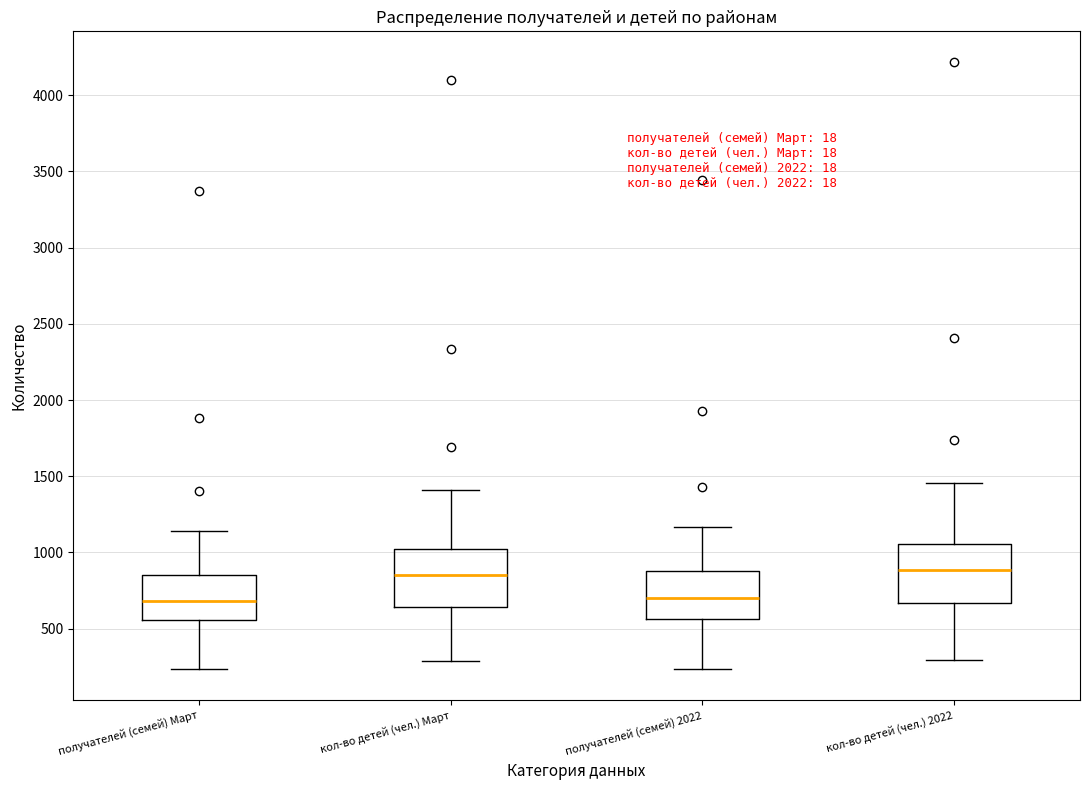

Reading left to right, transcribe this box plot: for each box, give where its median line is, the range the box spans, and where its two whiskers end, as read against the y-axis. The values are not printed on the chart, so give them approximately, as read against the axis.

получателей (семей) Март: median 700, box 550 to 850, whiskers 250 to 1150
кол-во детей (чел.) Март: median 850, box 650 to 1000, whiskers 300 to 1400
получателей (семей) 2022: median 700, box 550 to 900, whiskers 250 to 1150
кол-во детей (чел.) 2022: median 900, box 650 to 1050, whiskers 300 to 1450